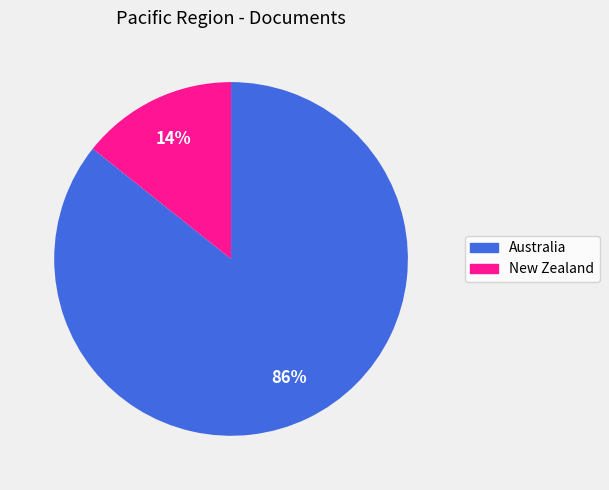

To the nearest percent, what is the combined percentage of Australia and New Zealand?

100%